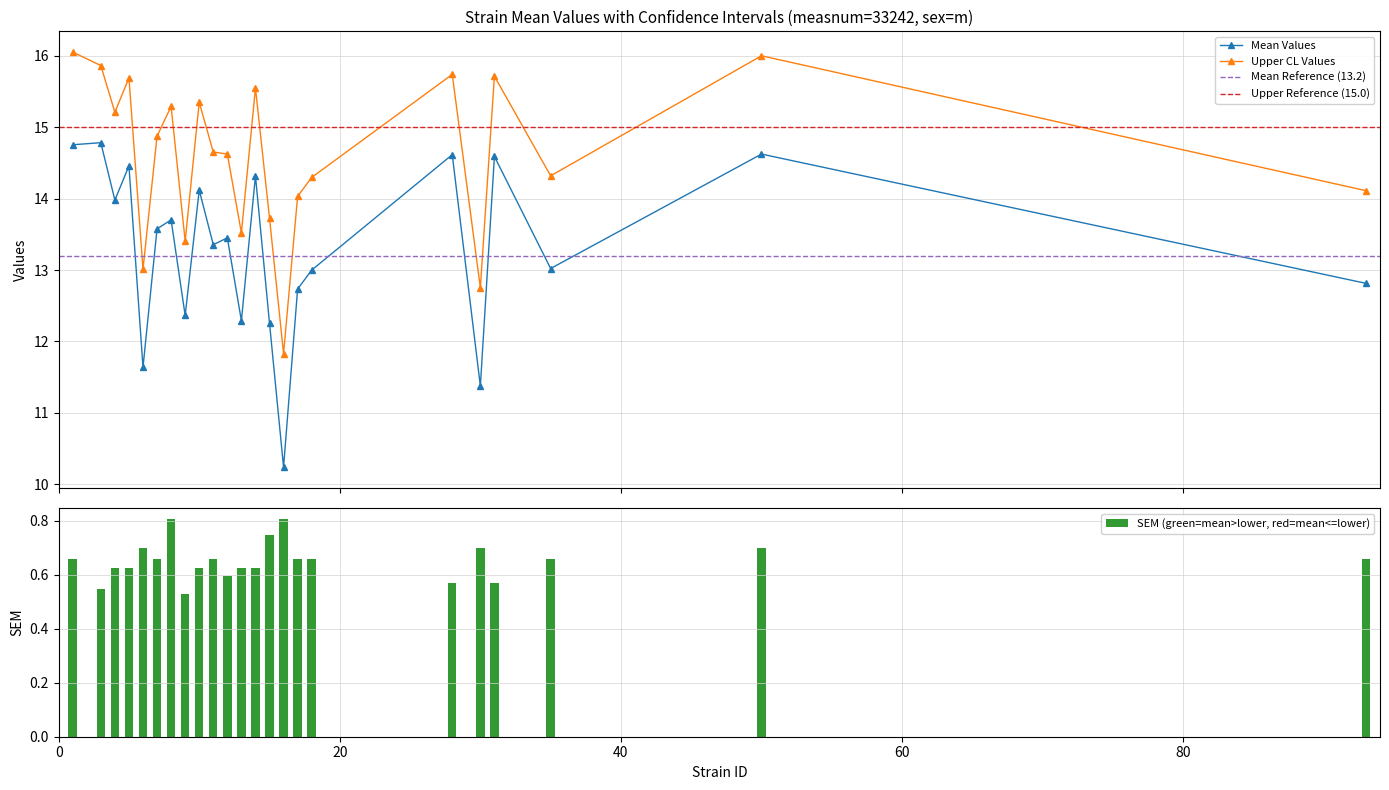

True or false: Mean Values and Upper CL Values intersect in this chart.

False